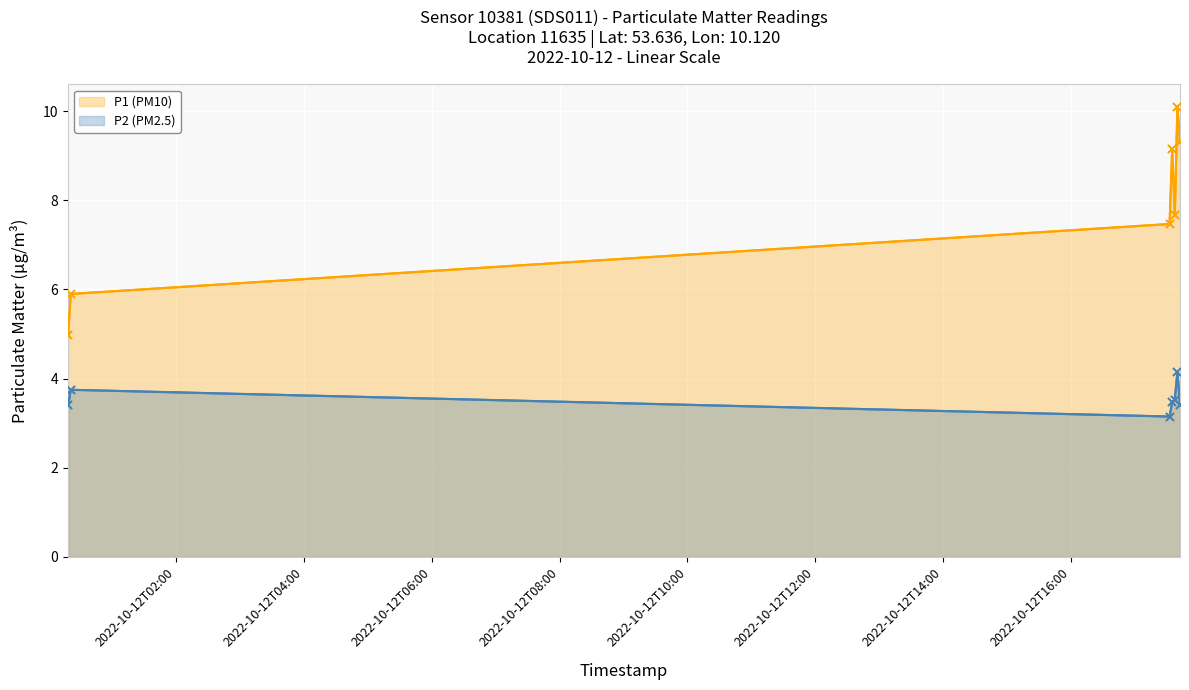

What is the value of the P2 (PM2.5) point at the 1st from the left?

3.4